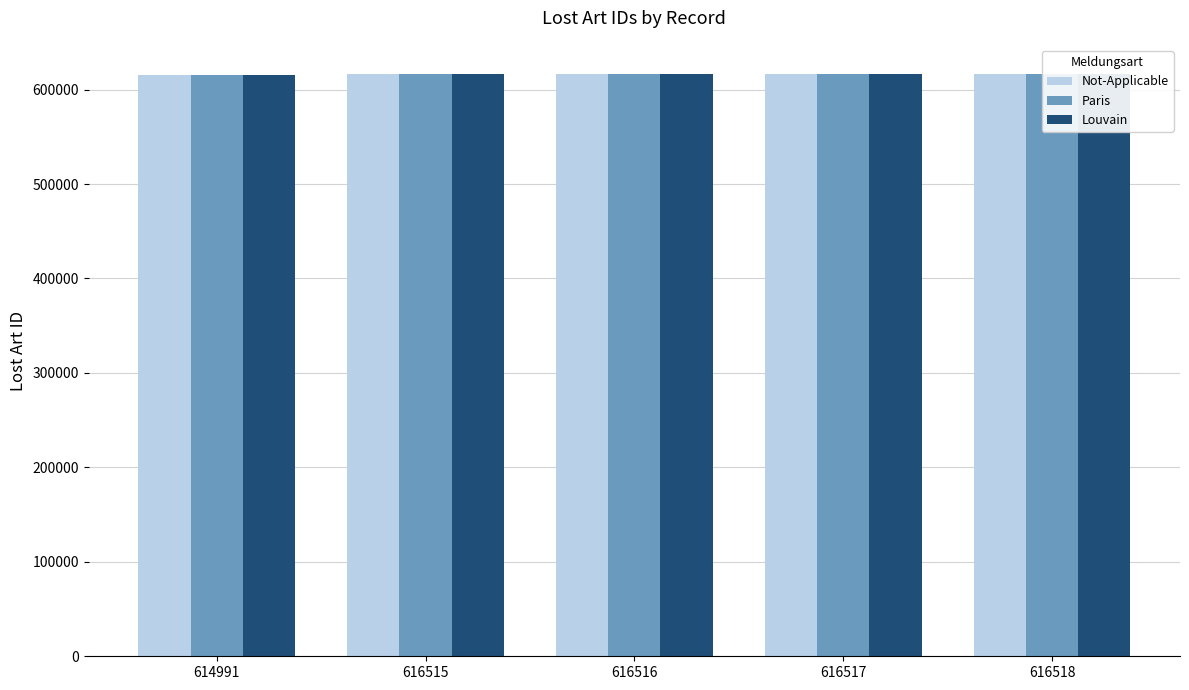

The Louvain series shows 285139 at 616517. True or false?

False